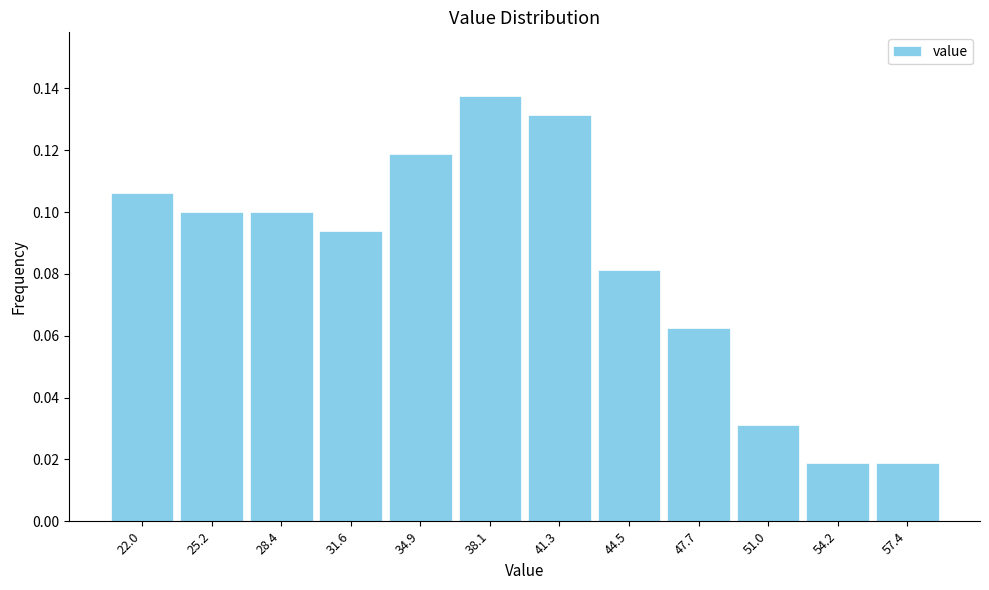

What is the sum of all values?

1.0